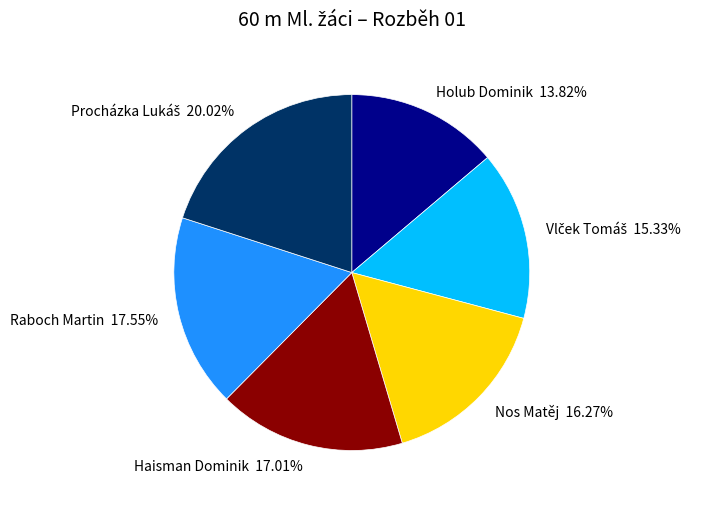

To the nearest percent, what is the difference between the largest and smallest slice percentages?

6%